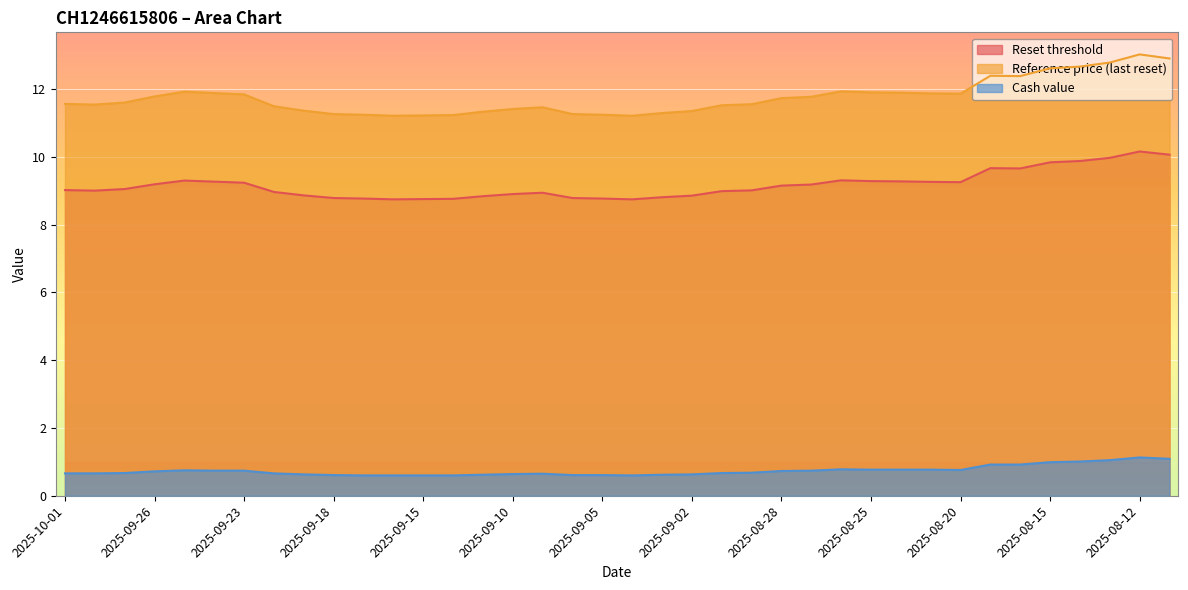

What is the approximate value of Cash value at 2025-09-16?

0.6